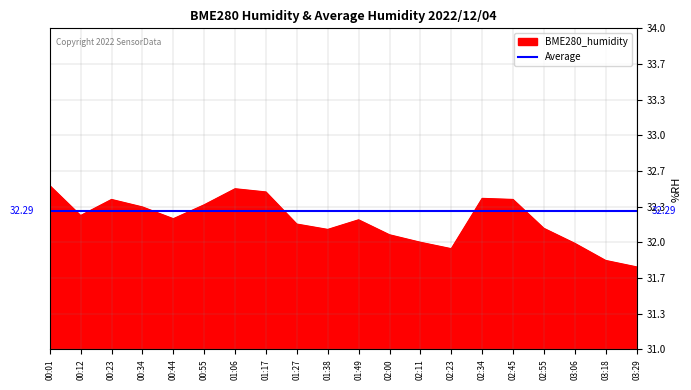

What are all the series names shown in the legend?

BME280_humidity, Average